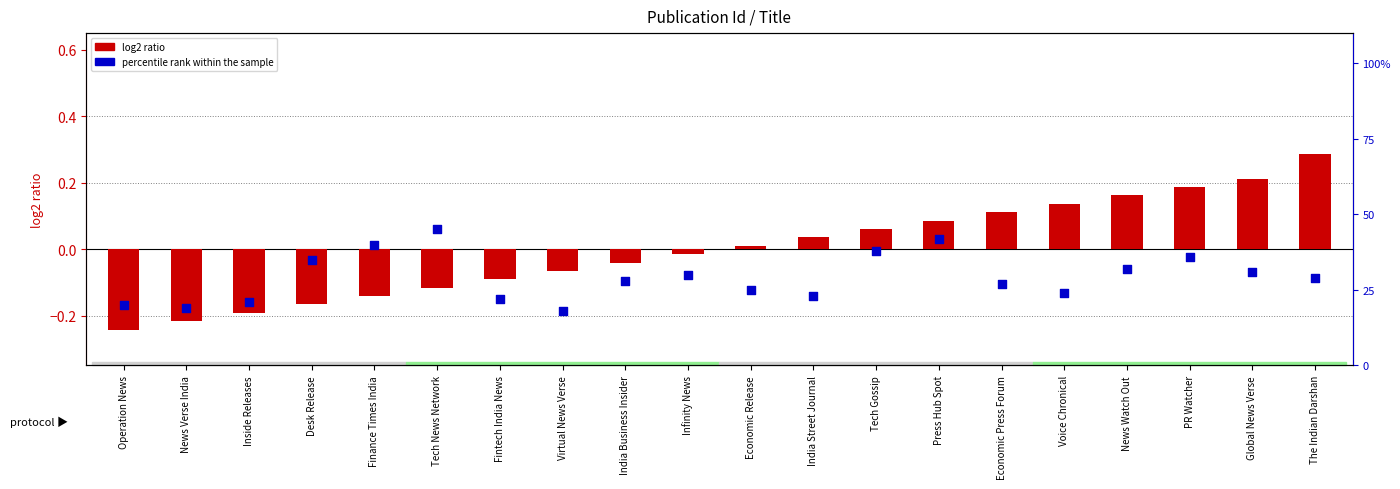

What are all the series names shown in the legend?

log2 ratio, percentile rank within the sample